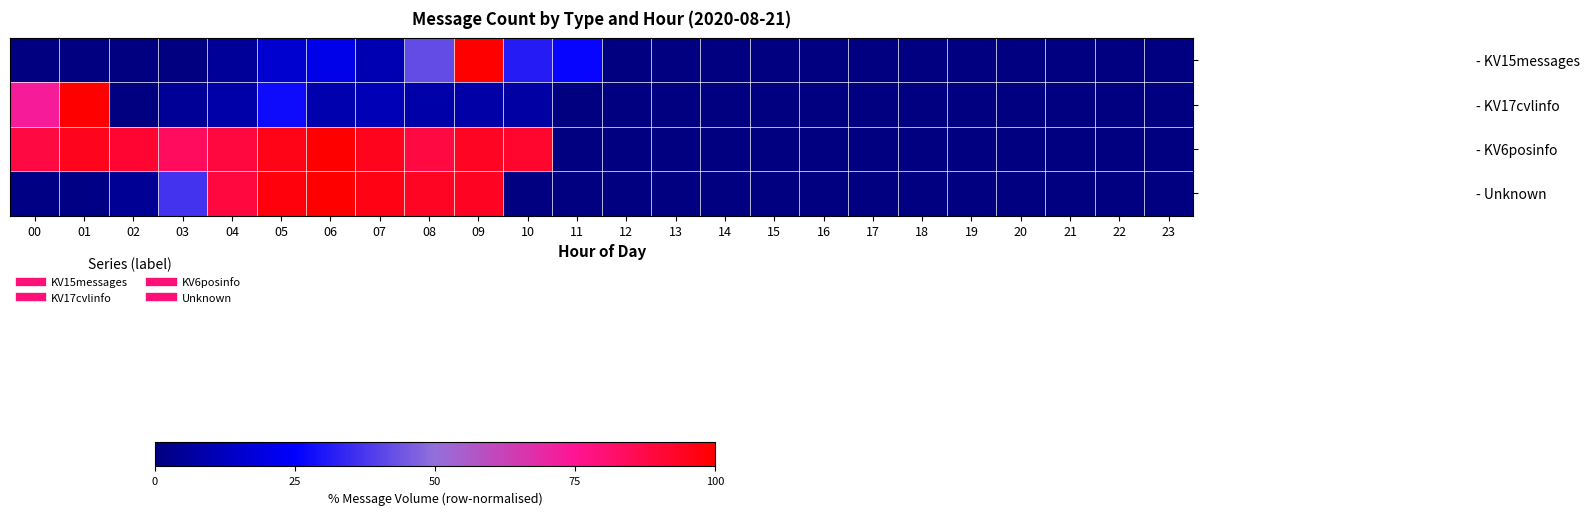

What is the maximum value shown in the chart?

100.0